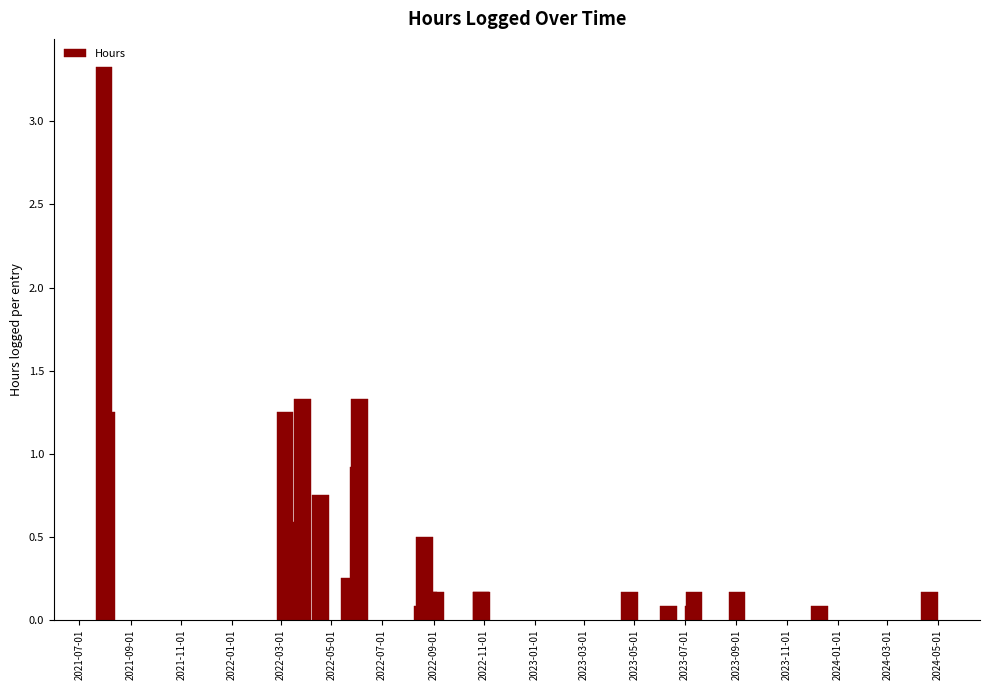

What is the greatest value displayed?

3.3